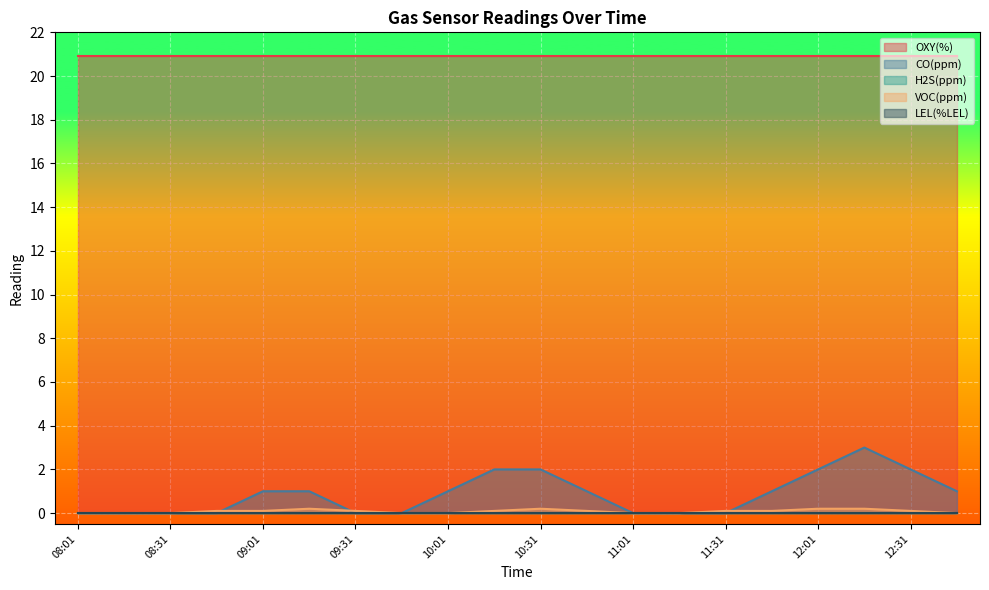

What is the total value across all series at 10:01?

21.9